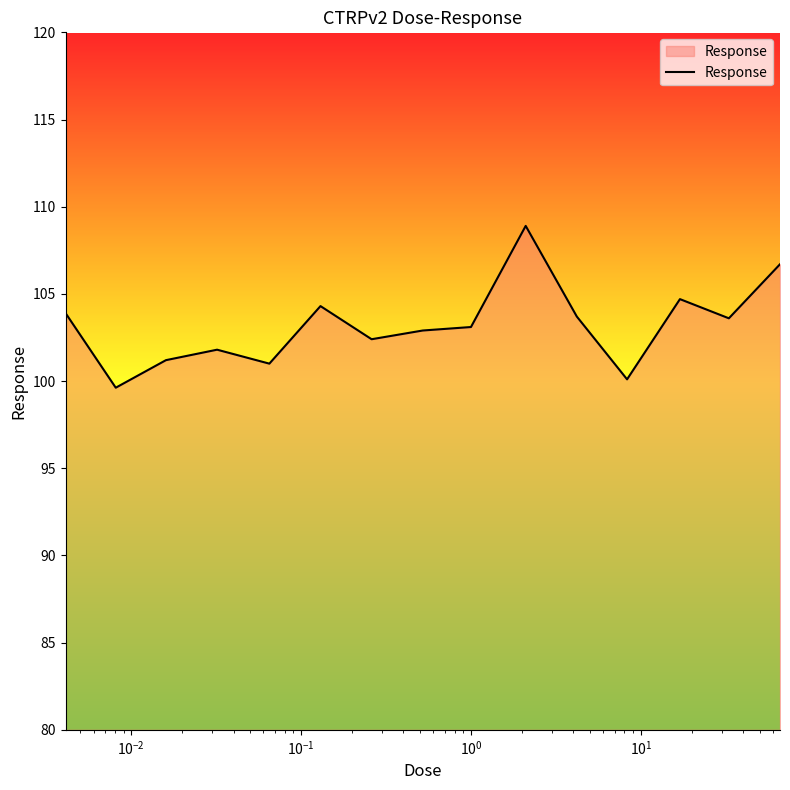

What is the difference between the maximum and minimum values?

9.3